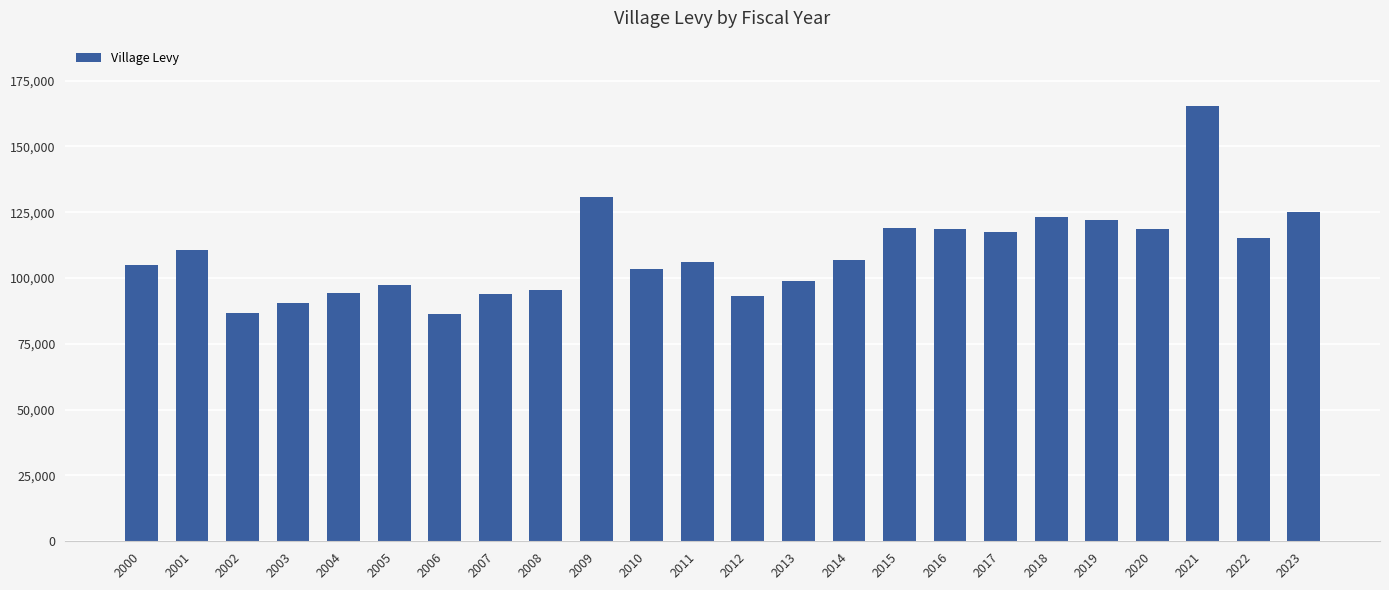

What is the value of the 14th bar from the left?

98996